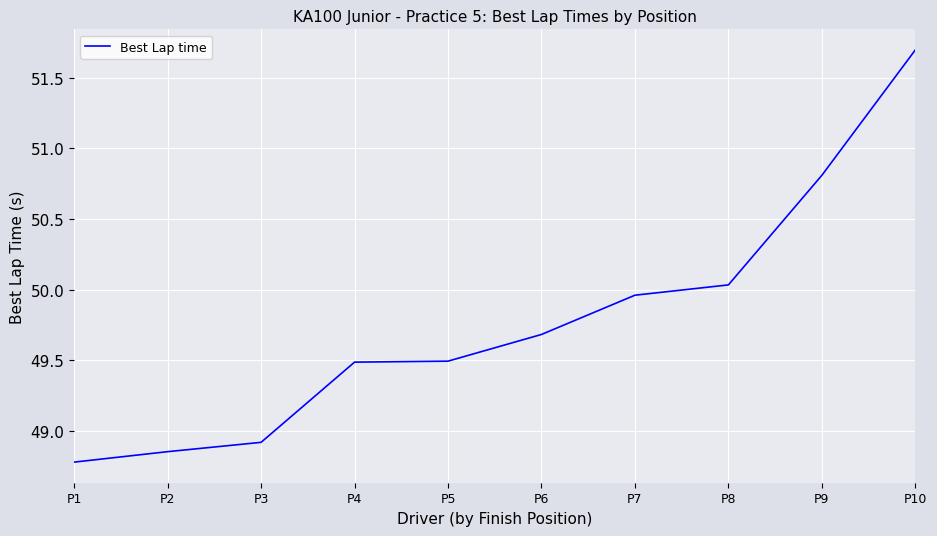

Is it true that the value at P3 is 48.9?

True